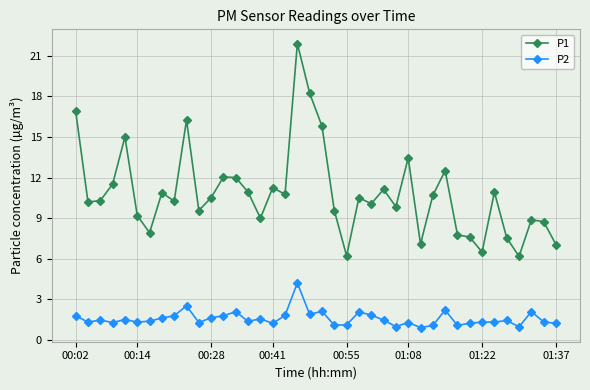

What is the value of the P1 point at the 12th from the left?

10.5